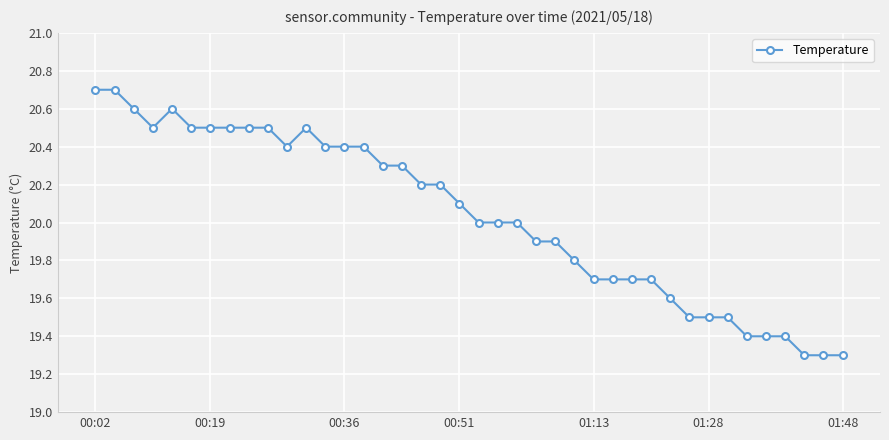

What is the average value?

20.0